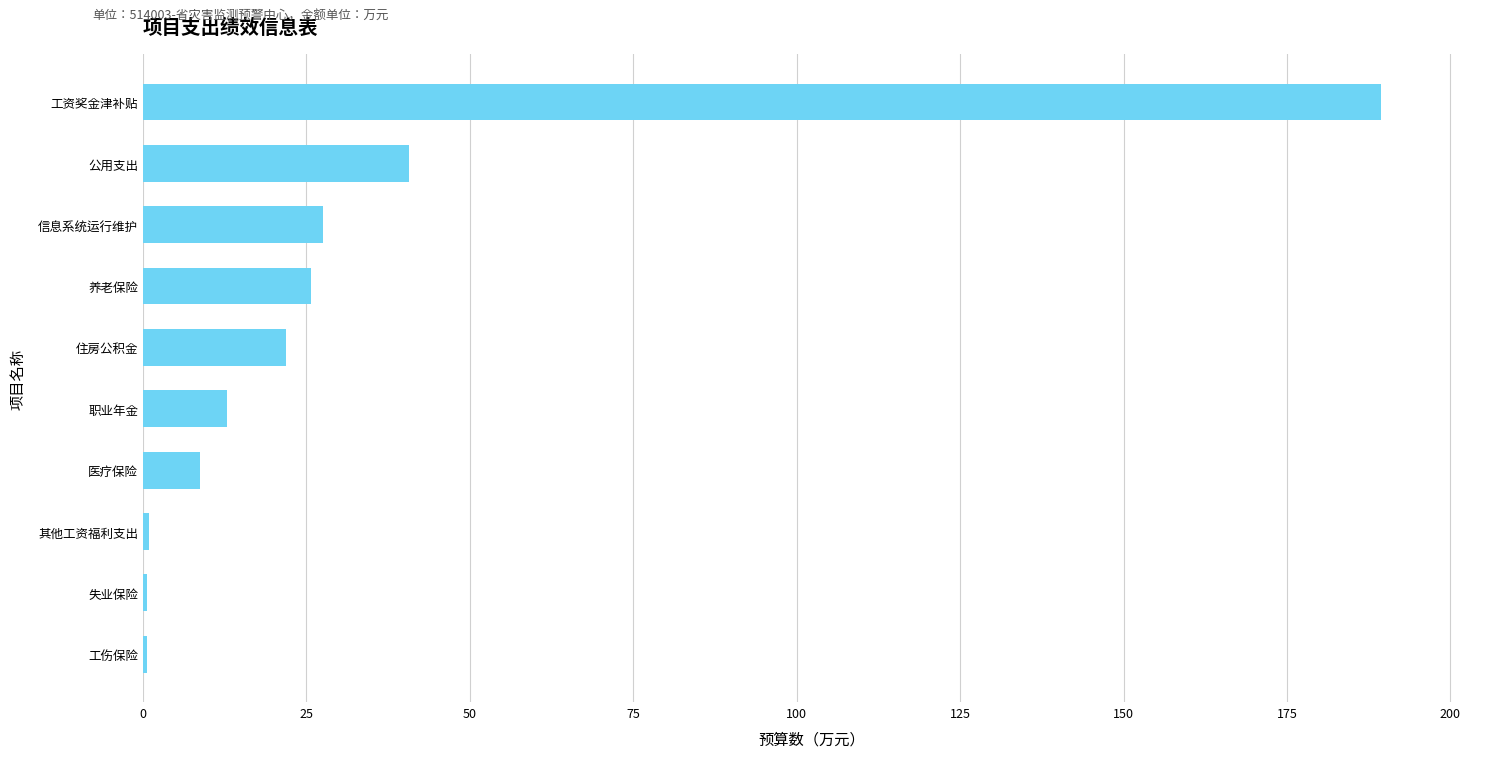

Which label corresponds to the largest value in the chart?

工资奖金津补贴